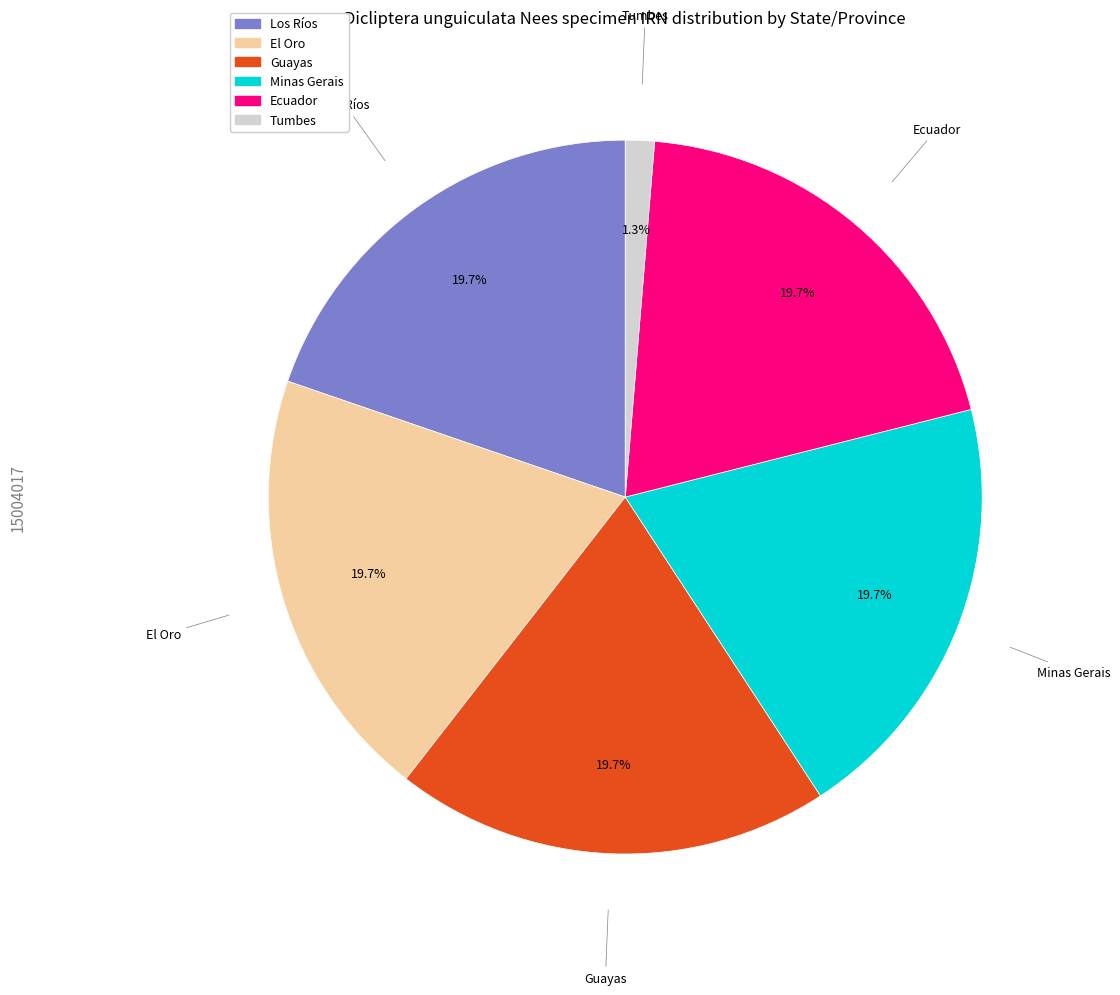

How many slices are in this pie chart?

6